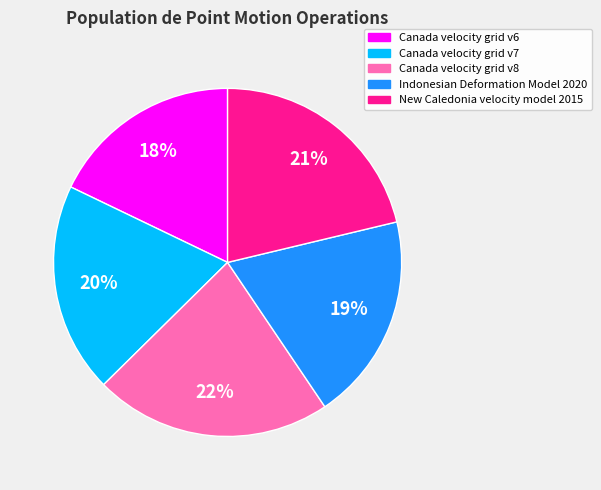

Which category has the biggest portion of the pie?

Canada velocity grid v8